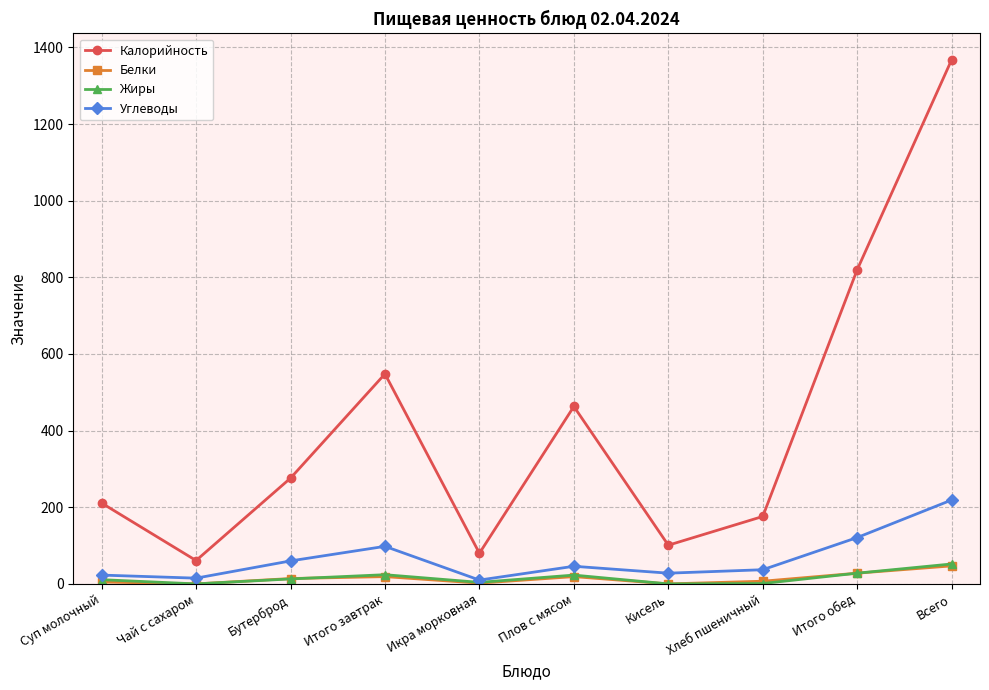

How many lines are shown in the chart?

4